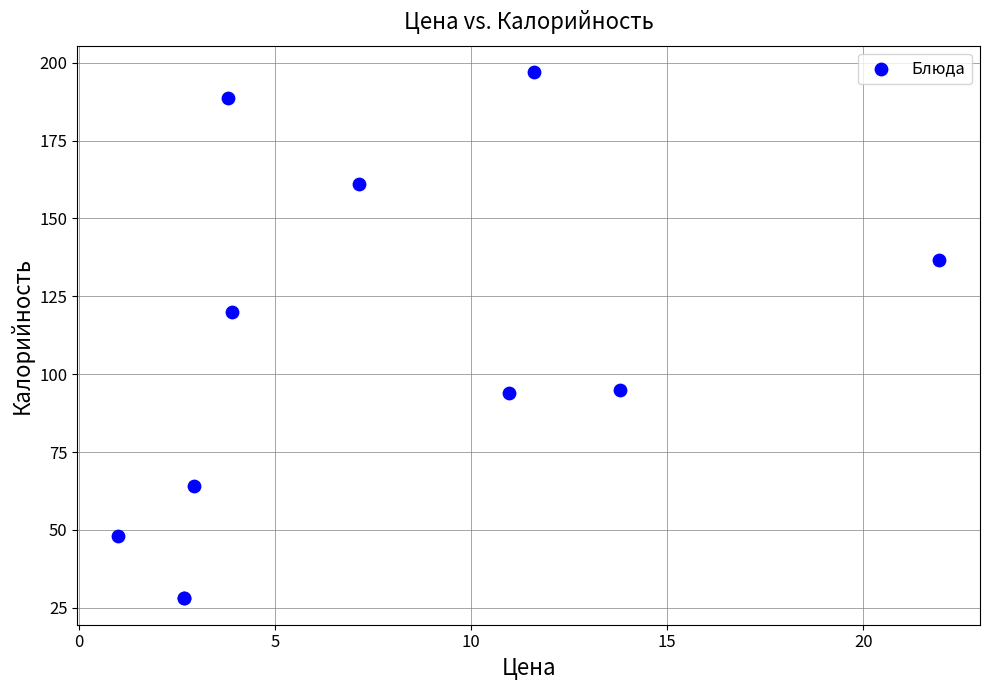

What Y value in the scatter plot is closest to 112?

120.0